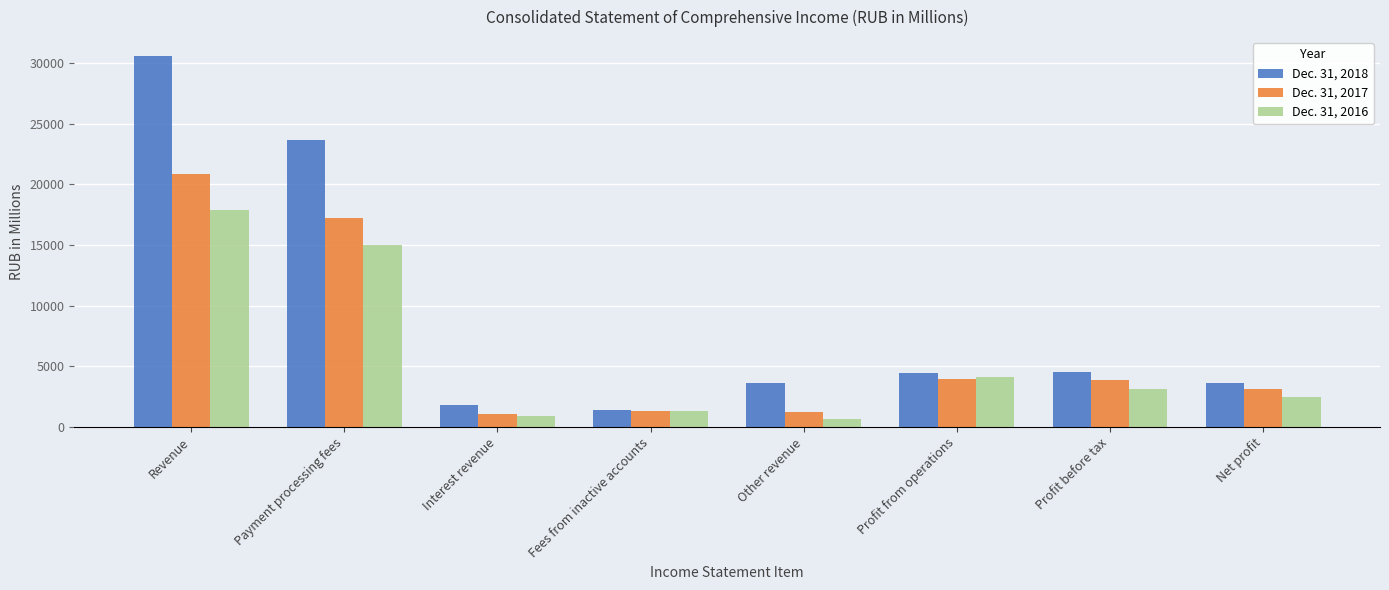

At which label does Dec. 31, 2016 first exceed 3107?

Revenue